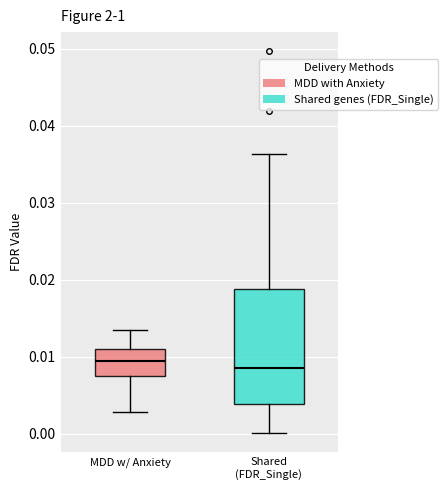

Reading left to right, transcribe this box plot: for each box, give where its median line is, the range the box spans, and where its two whiskers end, as read against the y-axis. The values are not printed on the chart, so give them approximately, as read against the axis.

MDD w/ Anxiety: median 0.009, box 0.008 to 0.011, whiskers 0.003 to 0.013
Shared (FDR_Single): median 0.009, box 0.004 to 0.019, whiskers 0.000 to 0.036